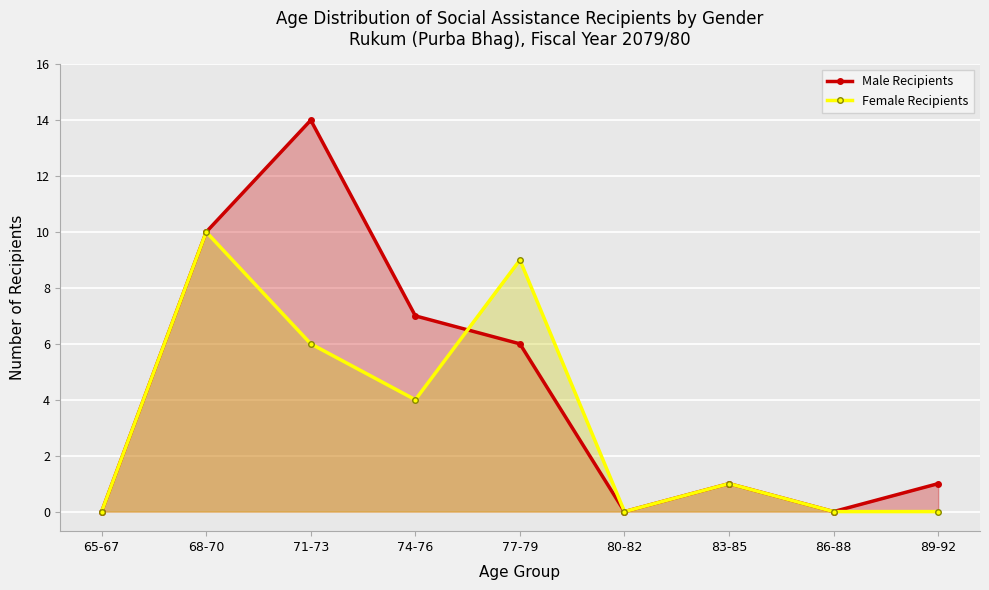

Count the number of categories in the chart.

9